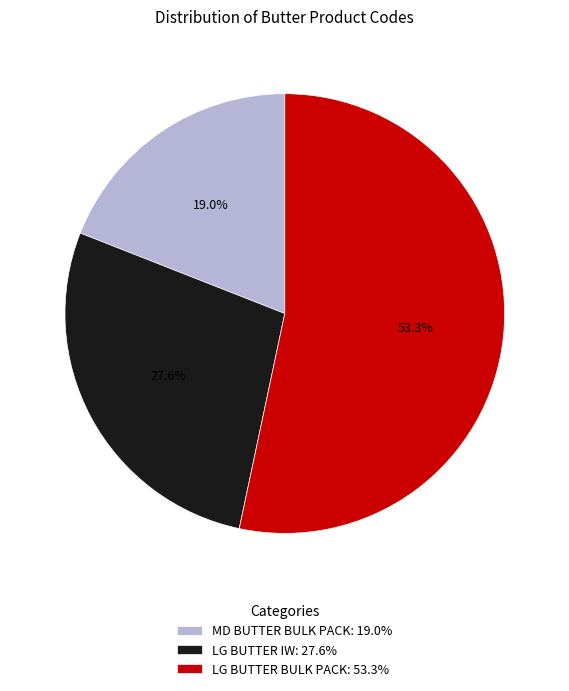

Which slice is the smallest?

MD BUTTER BULK PACK